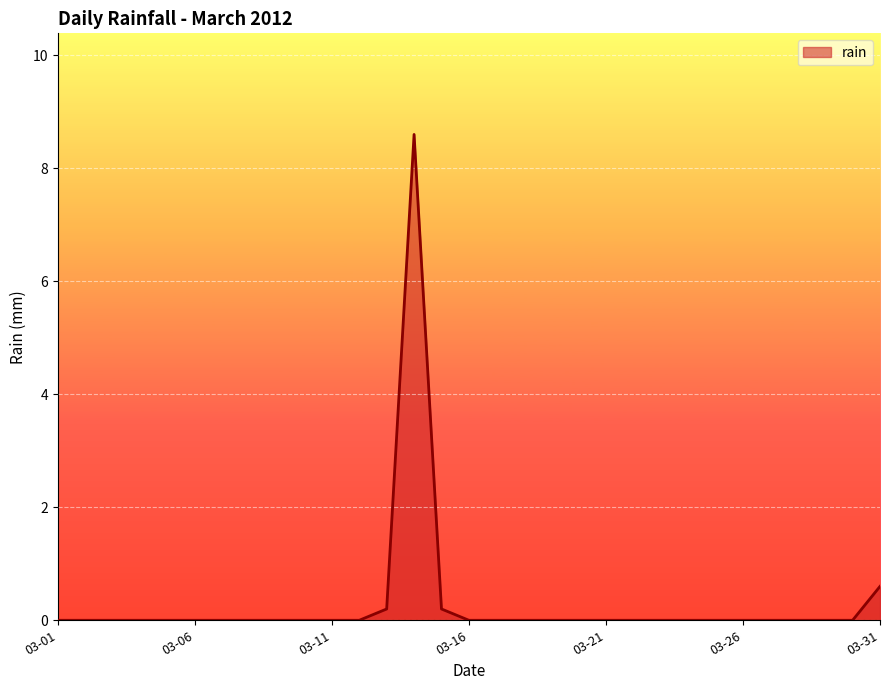

What is the greatest value displayed?

8.6